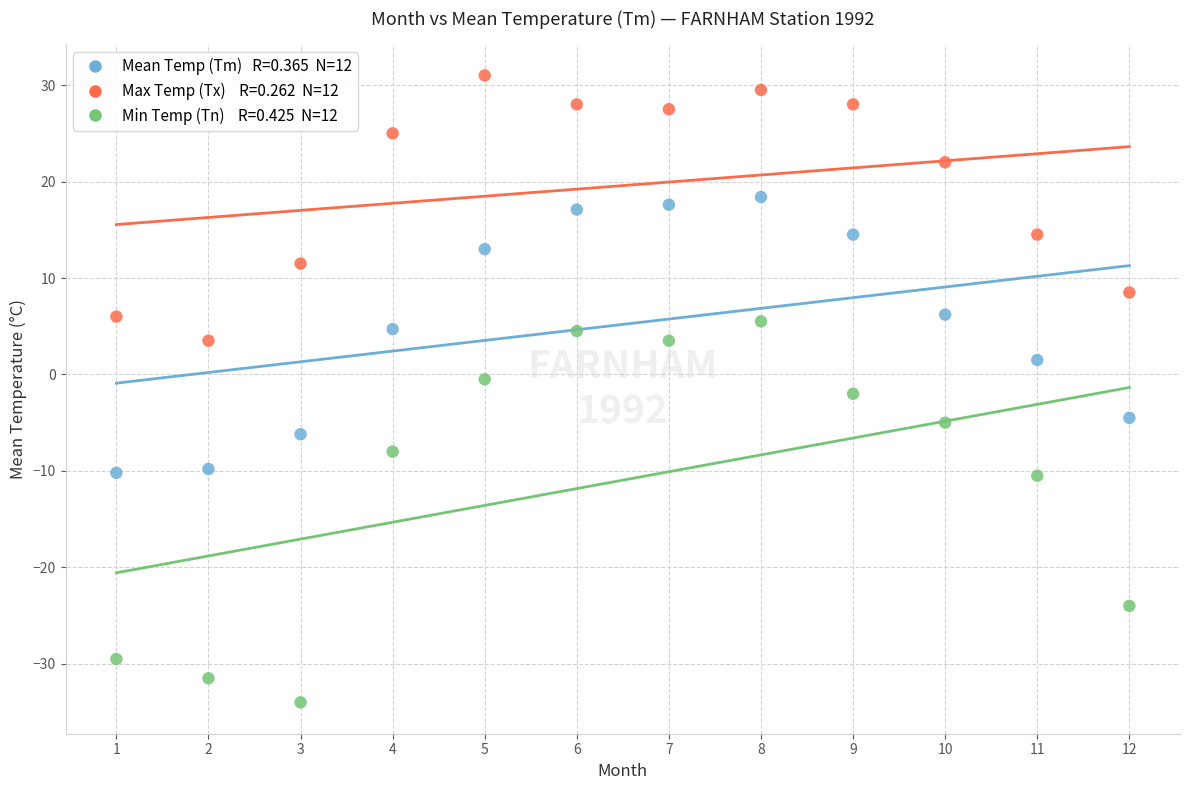

Across all data points, what is the range of X values (max minus min)?

11.0